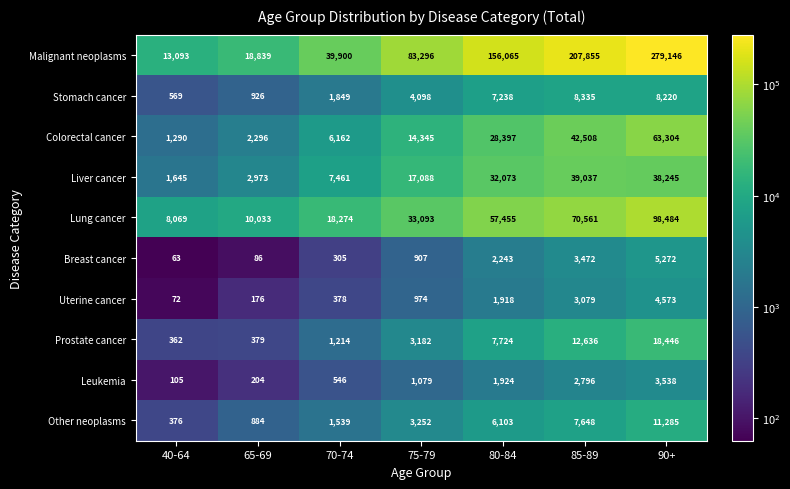

At 90+, list the series in order from largest to smallest.

Malignant neoplasms, Lung cancer, Colorectal cancer, Liver cancer, Prostate cancer, Other neoplasms, Stomach cancer, Breast cancer, Uterine cancer, Leukemia